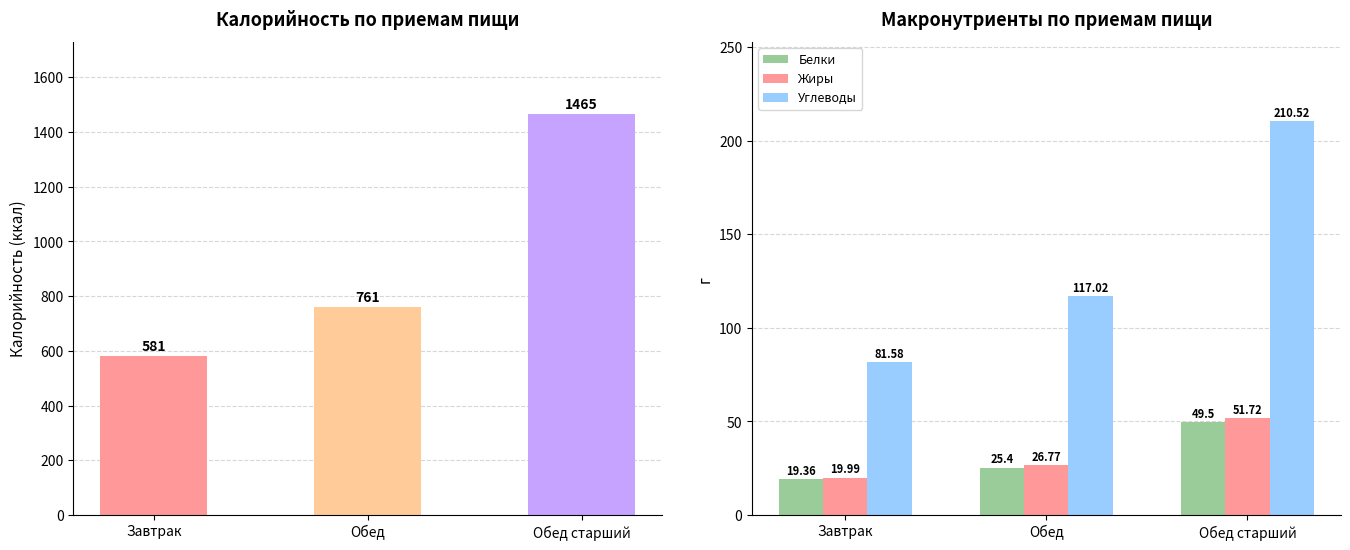

At Завтрак, list the series in order from largest to smallest.

Калорийность, Углеводы, Жиры, Белки